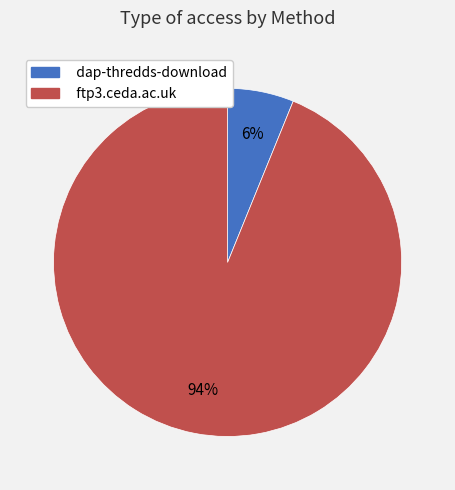

Is dap-thredds-download the majority of the pie?

No